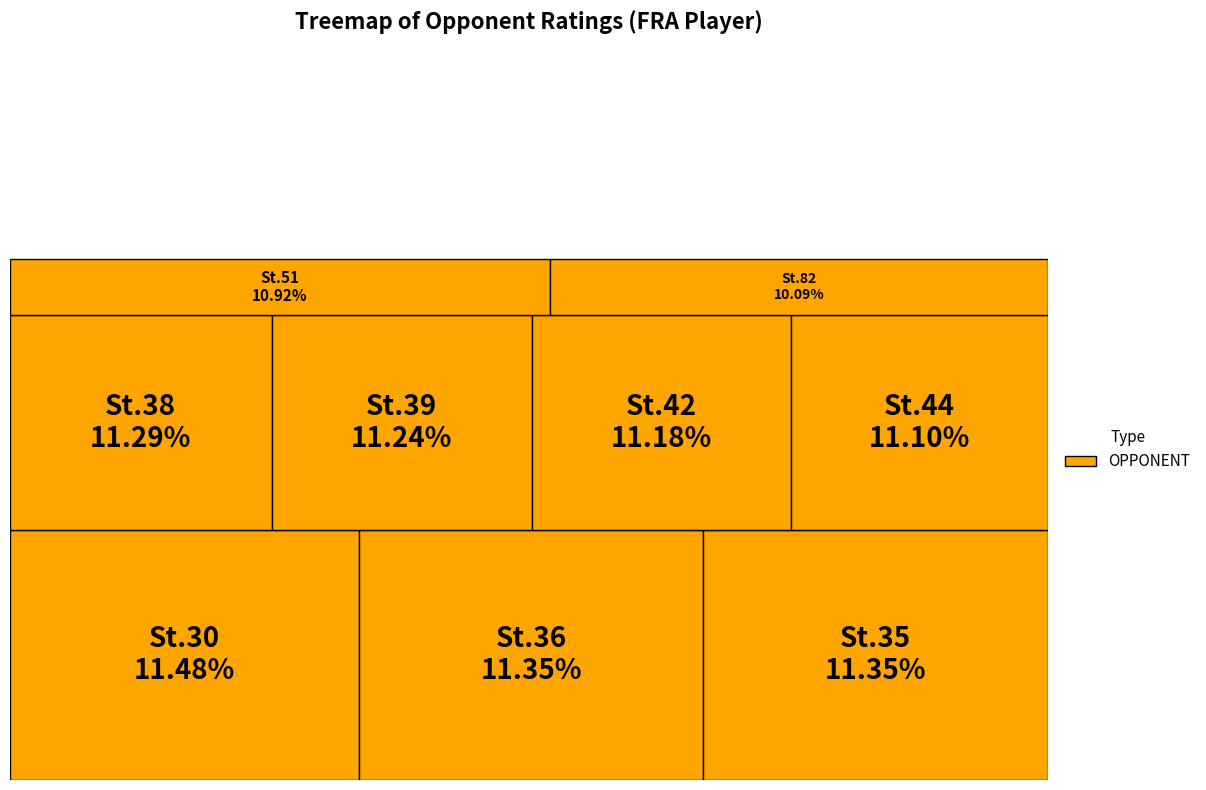

Which slice is the largest?

30